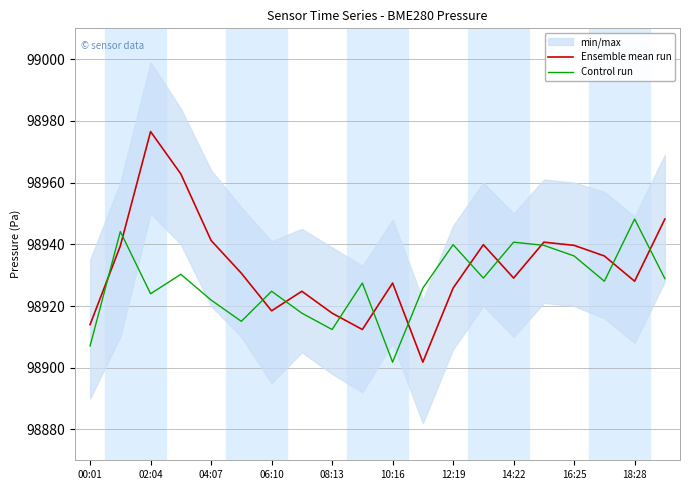

At which category does Ensemble mean run reach its first local peak?

02:04